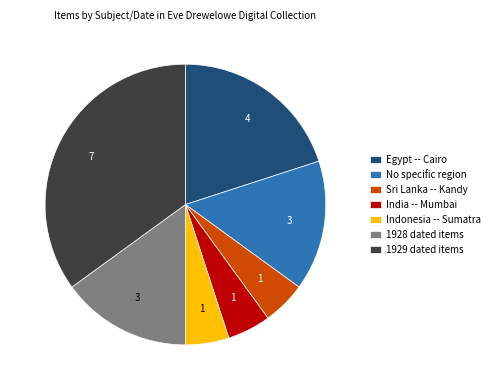

Which category has the biggest portion of the pie?

1929 dated items